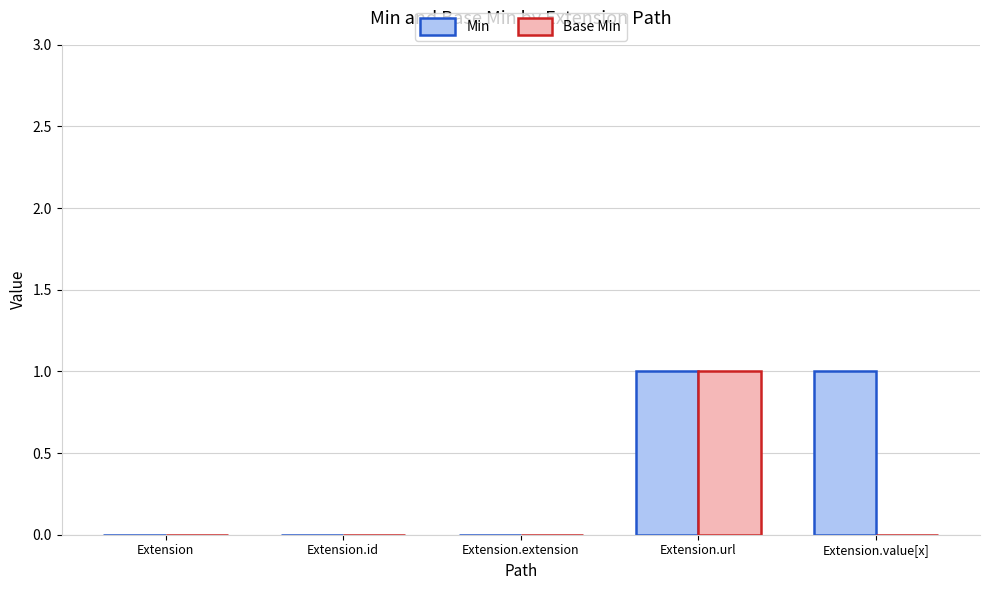

Reading left to right, transcribe all the data shown in this chart.

Min: Extension=0	Extension.id=0	Extension.extension=0	Extension.url=1	Extension.value[x]=1
Base Min: Extension=0	Extension.id=0	Extension.extension=0	Extension.url=1	Extension.value[x]=0